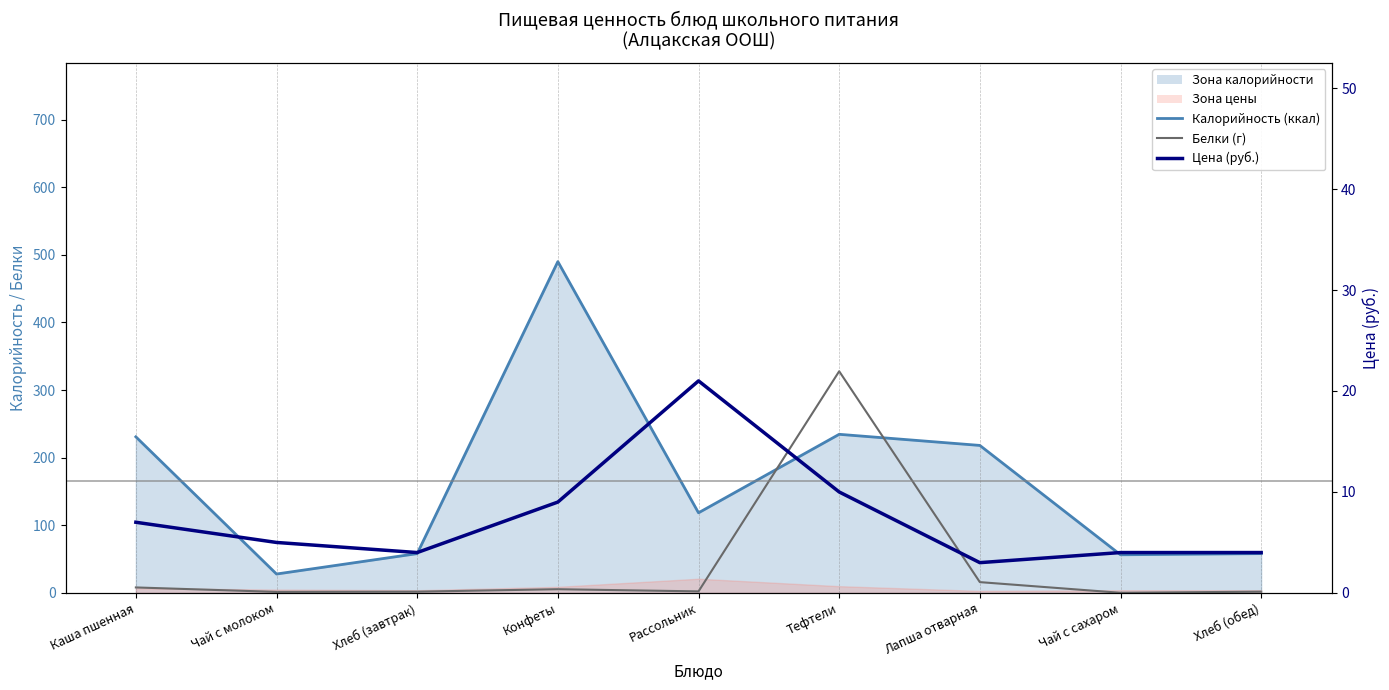

At which label does Калорийность (ккал) first exceed 118?

Каша пшенная